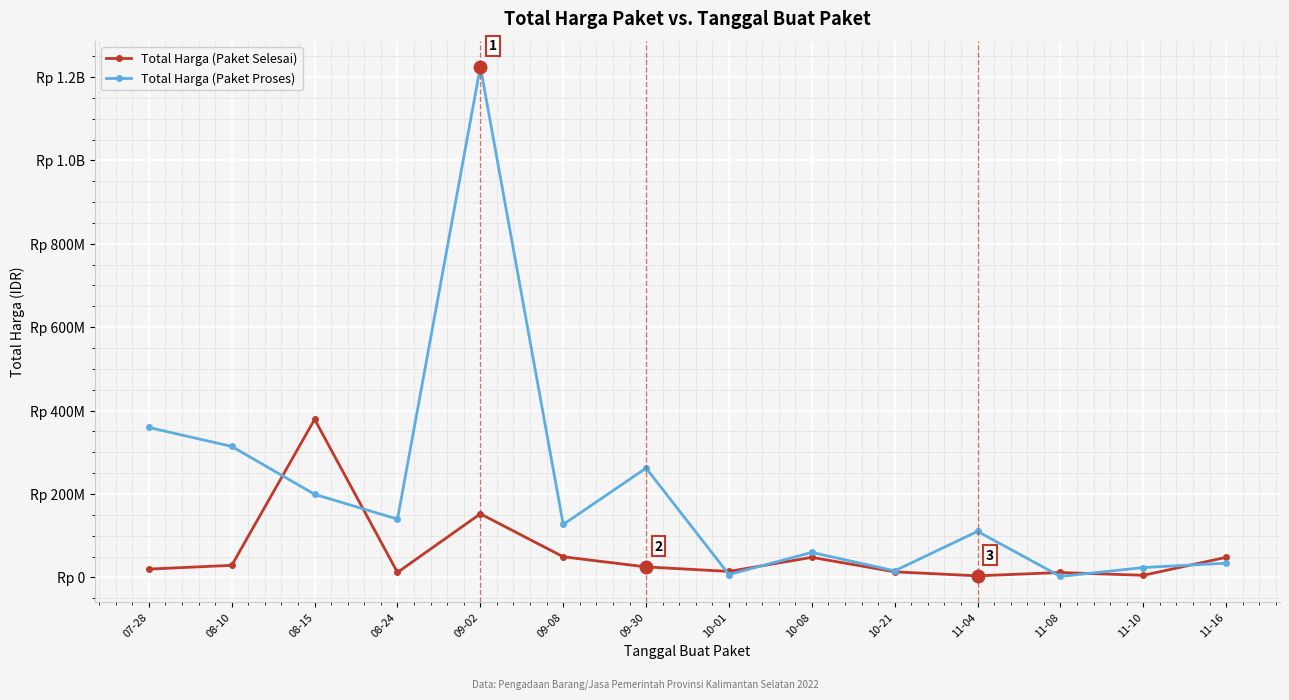

Which series changed the most between 08-10 and 11-16?

Total Harga (Paket Proses)